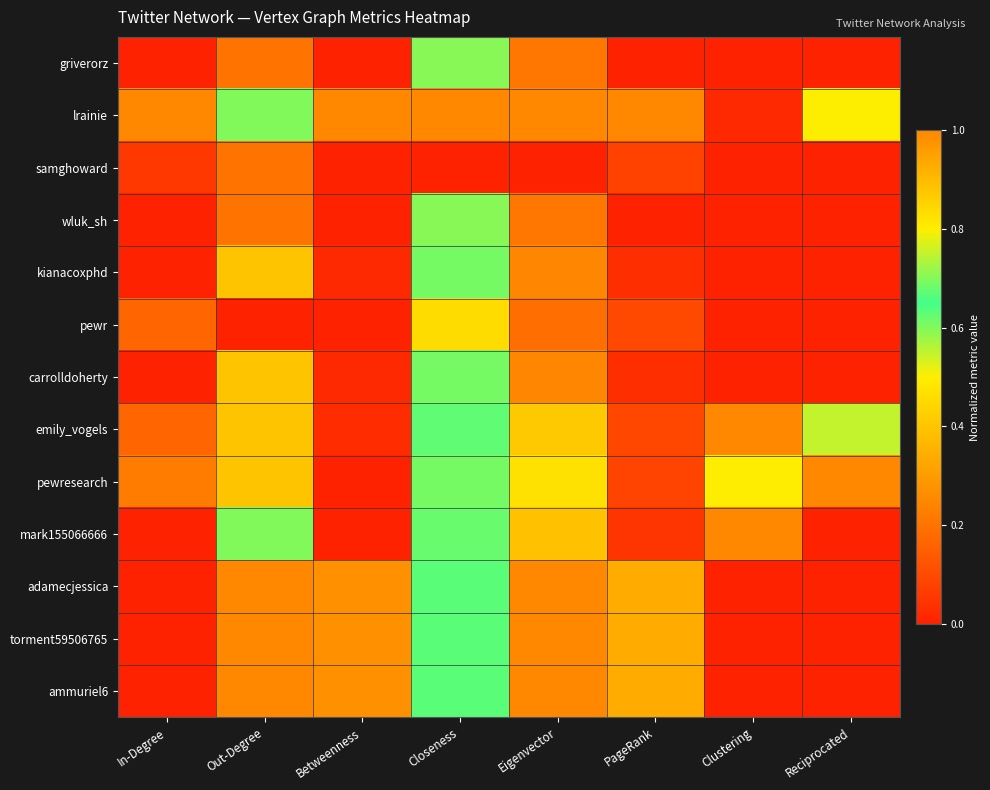

At which category is the sum across all series the highest?

Closeness